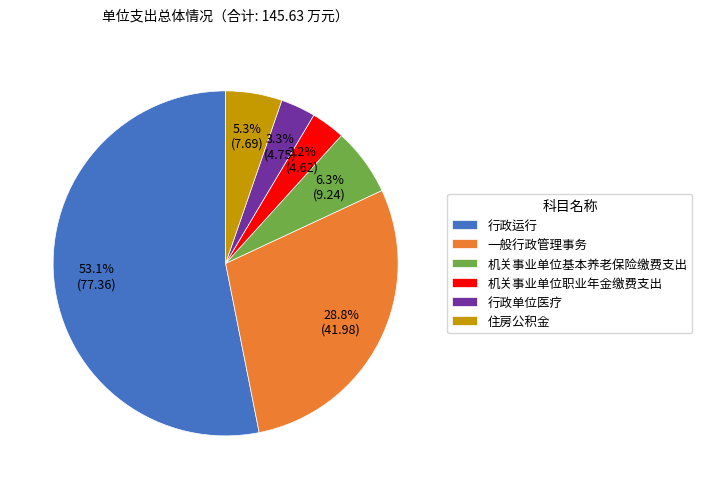

What percentage is the 住房公积金 slice, to the nearest percent?

5%